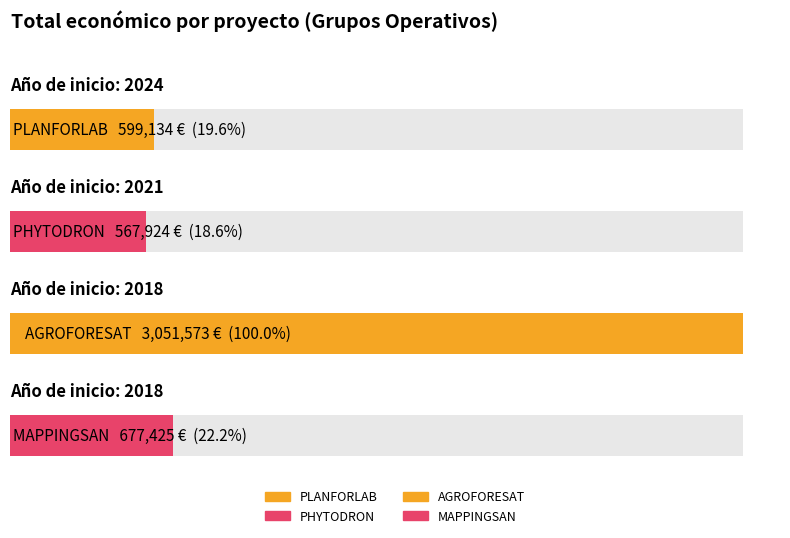

The value at 2024 is 213724. True or false?

False